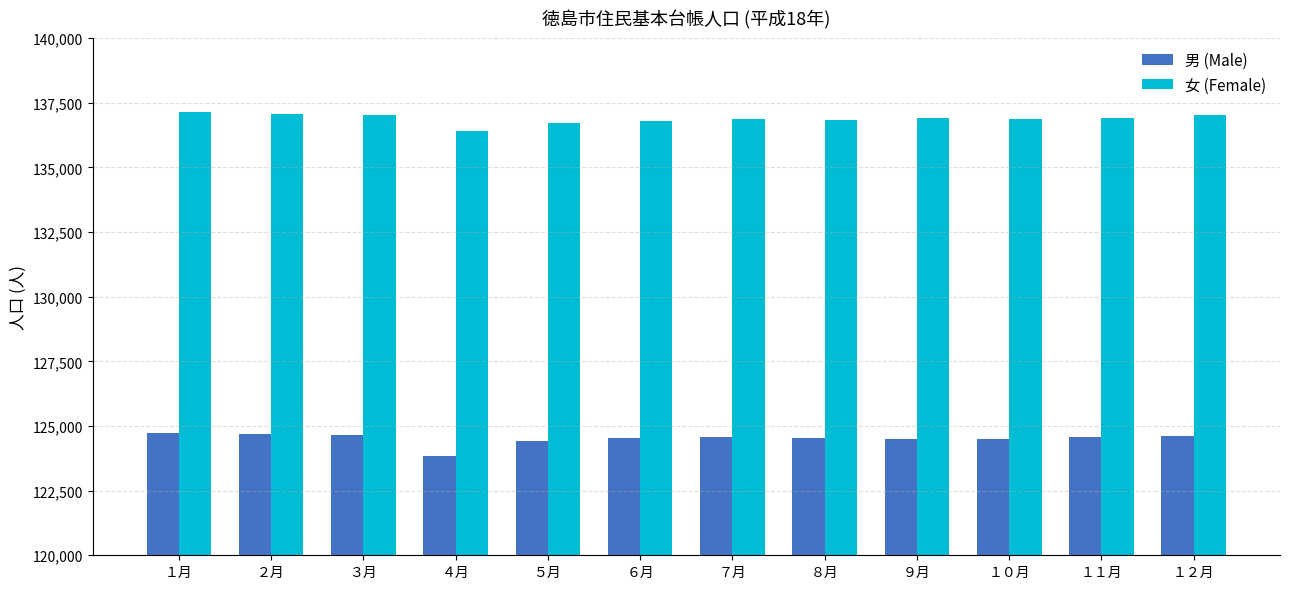

What is the value of the 男 (Male) bar at the 1st from the left?

124744